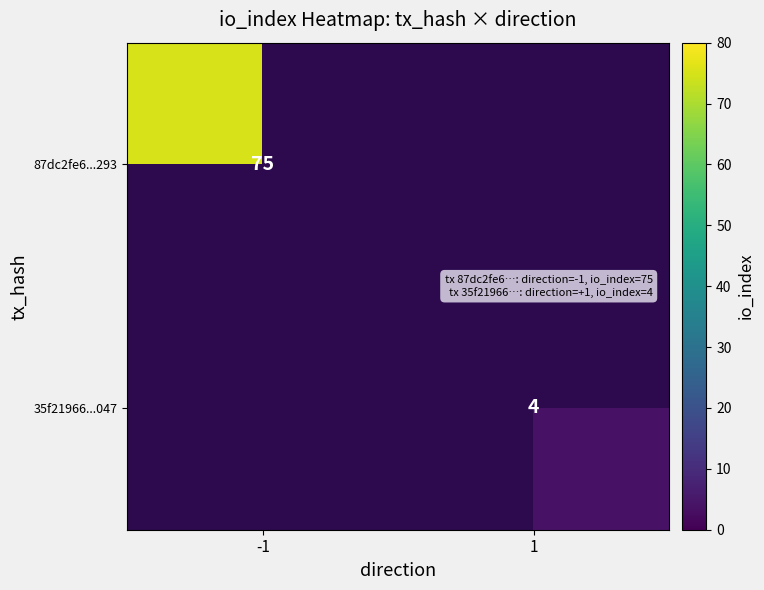

Is it true that 35f21966...047 equals 6.5 at 1?

False